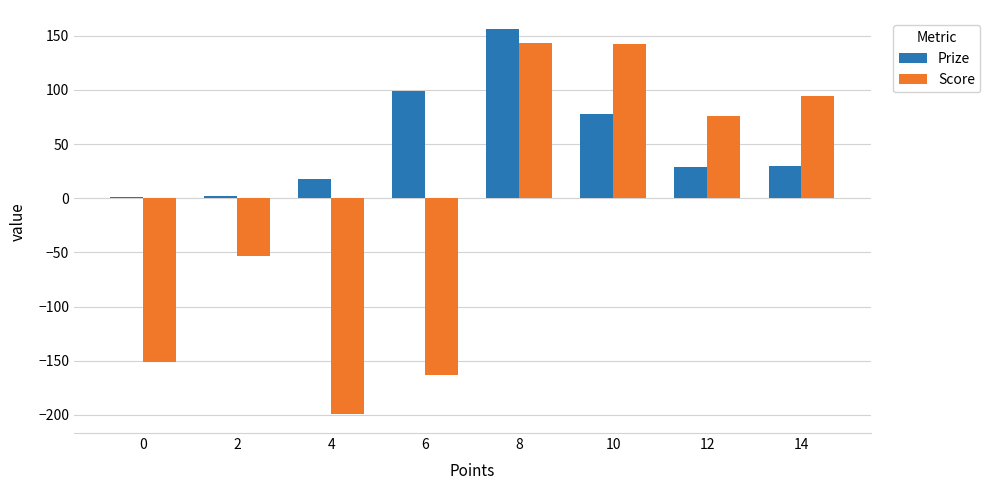

What is the approximate value of Score at 6?

-163